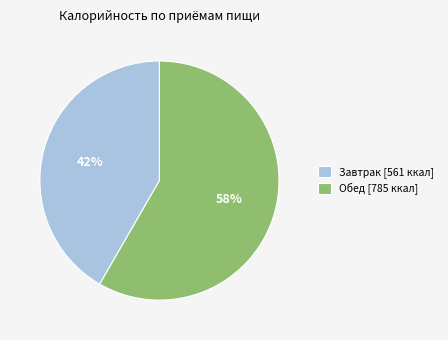

Which slice is the largest?

Обед